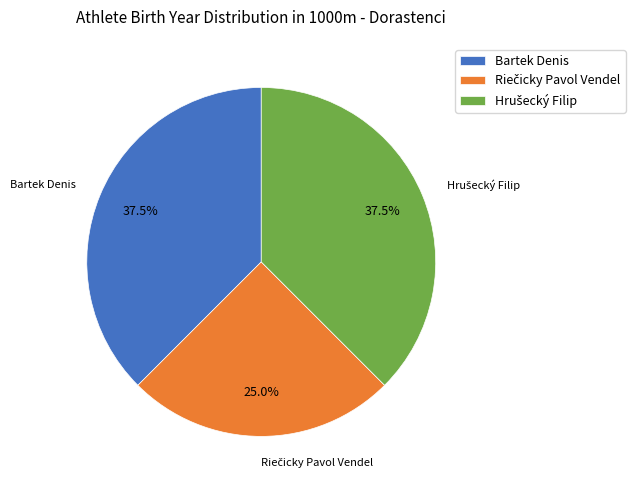

Is there a majority slice in this chart?

No